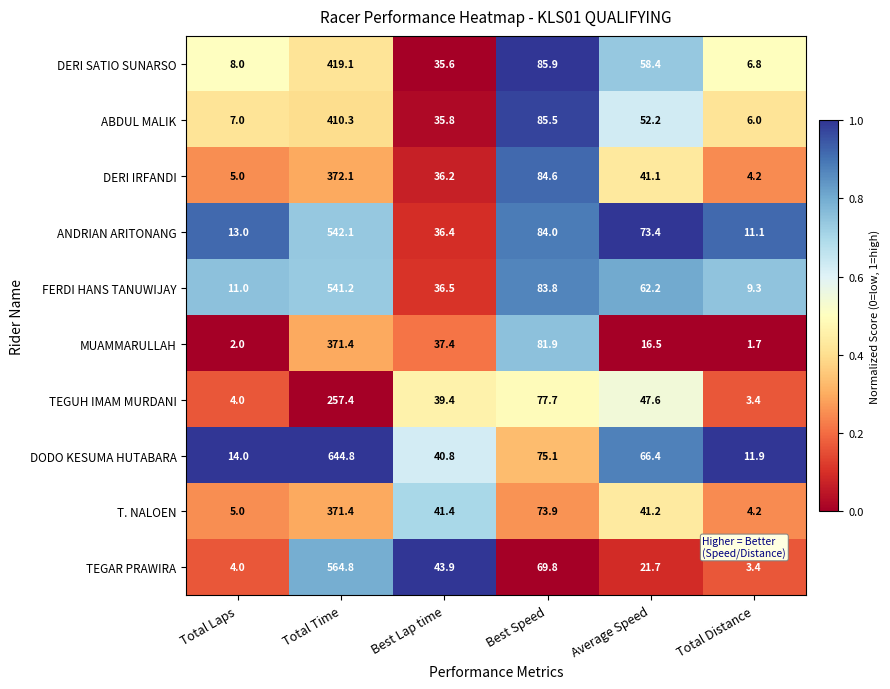

What is the difference between the highest and lowest values at Best Speed?

16.1